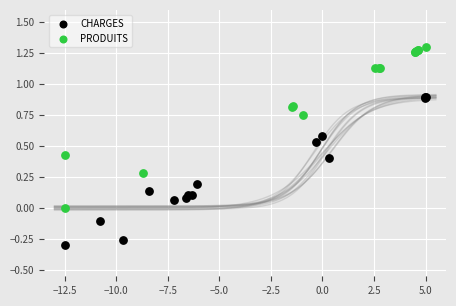

Which series has the widest spread of Y values?

PRODUITS